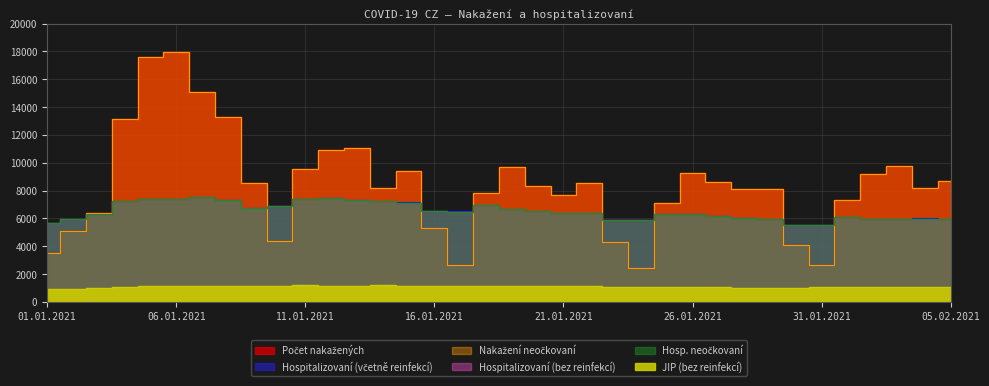

Rank the series by their maximum value, from highest to lowest.

Počet nakažených, Nakažení neočkovaní, Hospitalizovaní (včetně reinfekcí), Hospitalizovaní (bez reinfekcí), Hosp. neočkovaní, JIP (bez reinfekcí)